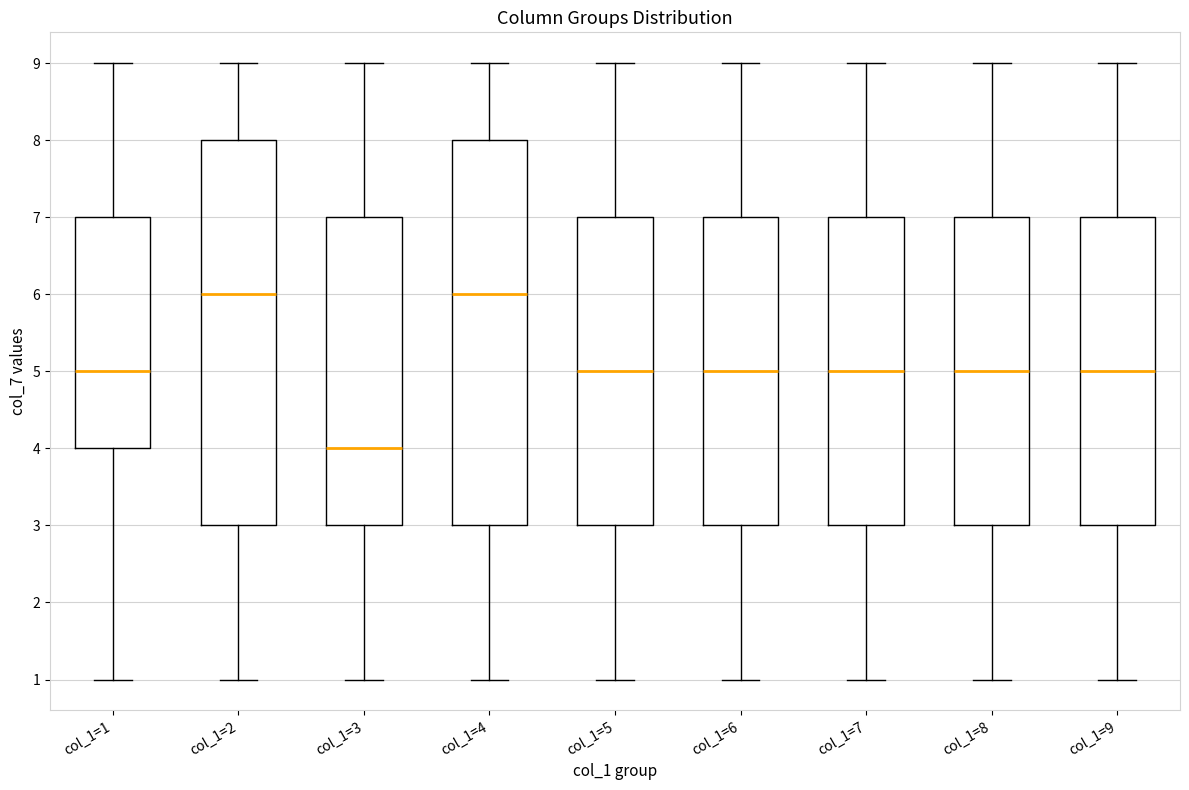

Where is the upper edge of the box for col_1=7 on the y-axis? The values are not printed on the chart, so give them approximately, as read against the axis.

7